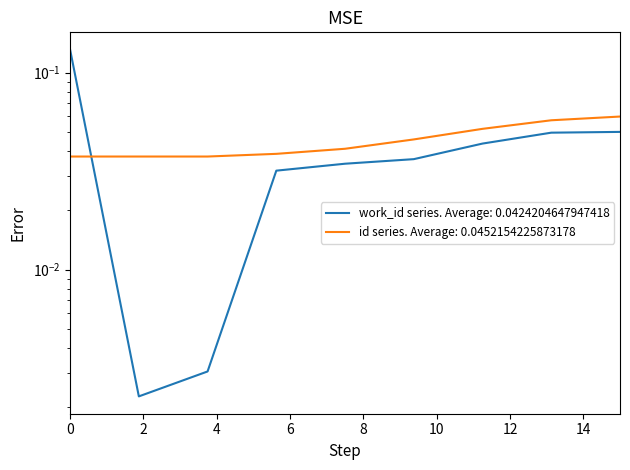

What is the sum of all values?

0.4